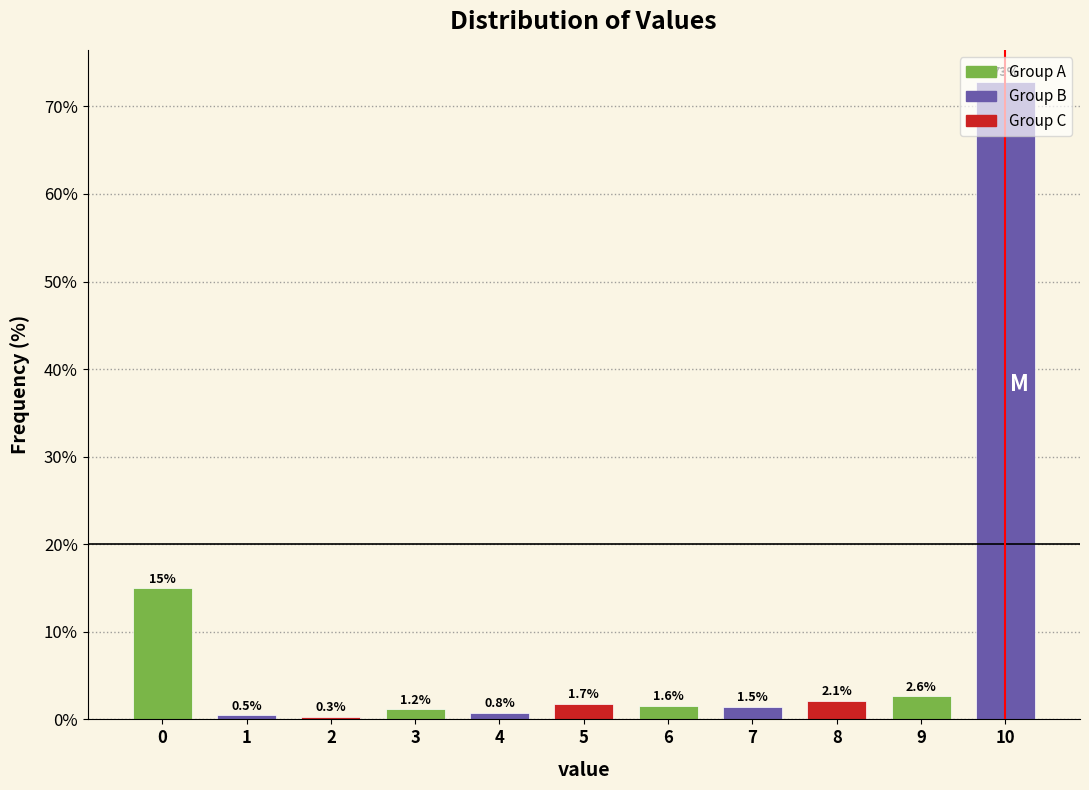

What is the maximum value shown in the chart?

72.8